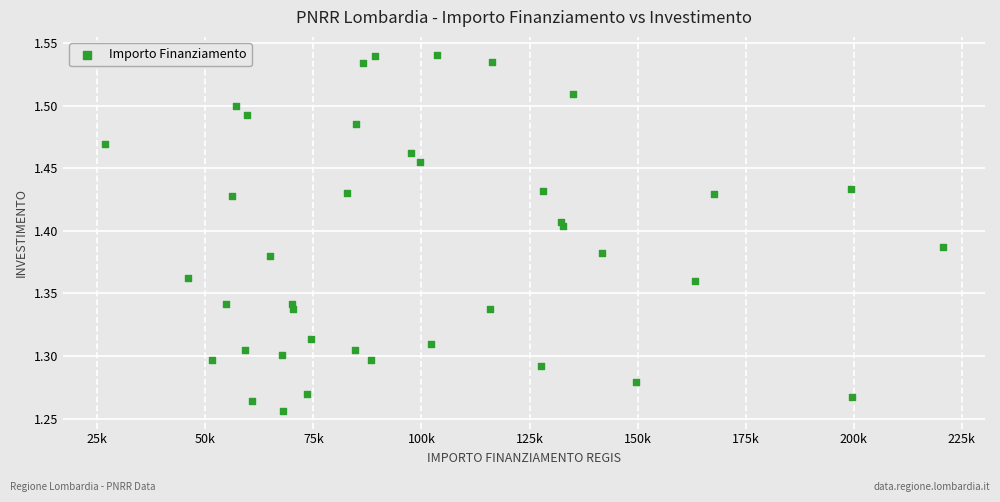

What is the range of X values (max minus min)?

193933.1